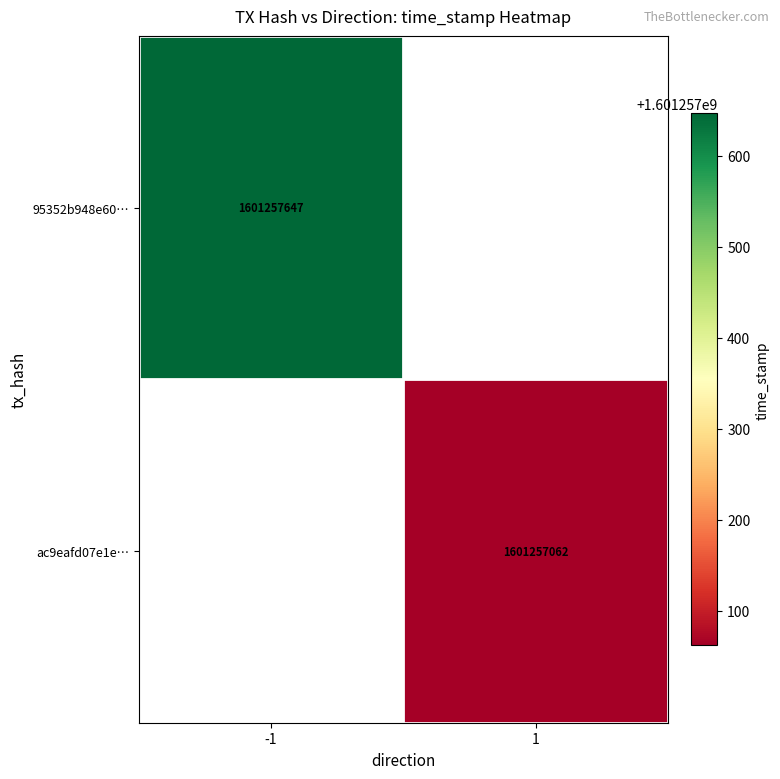

Rank the series by their average value, from lowest to highest.

ac9eafd07e1ed70e61941a343526b76f6de89f2, 95352b948e60f6443c475e71311e2d3c0385e4f